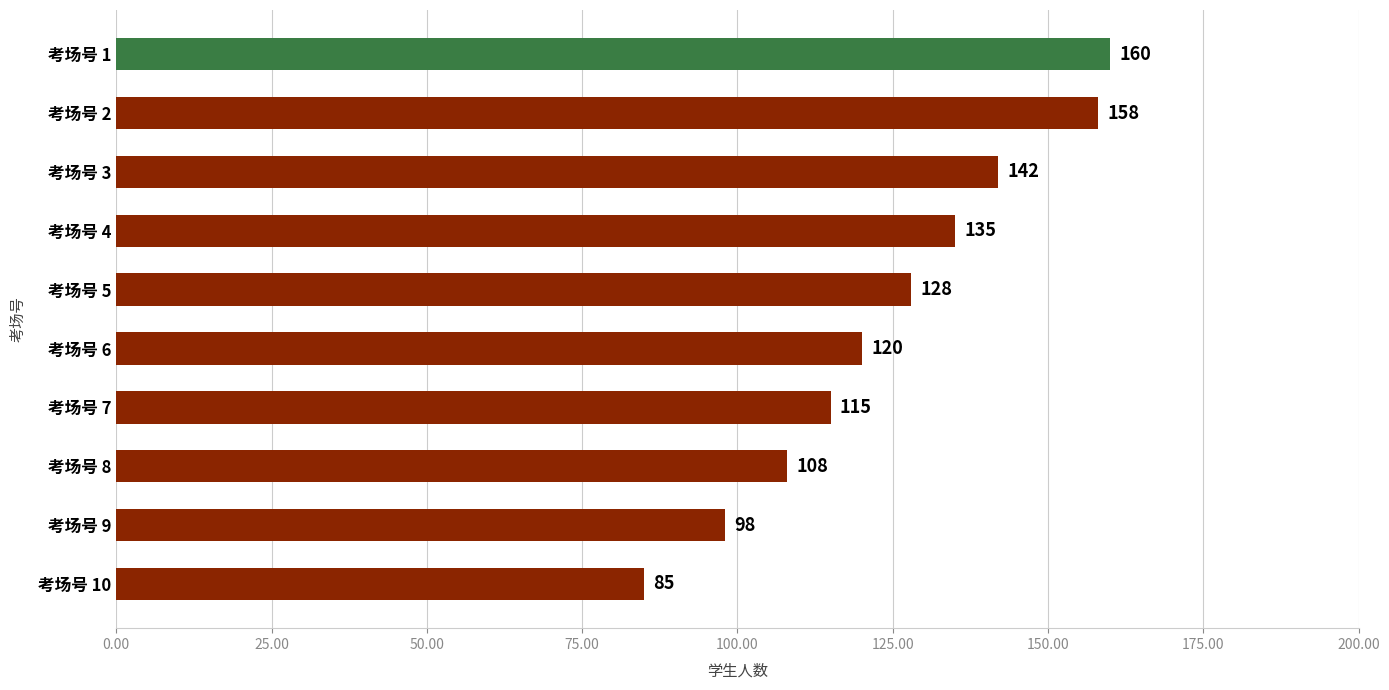

What is the difference between the second highest and second lowest values?

60